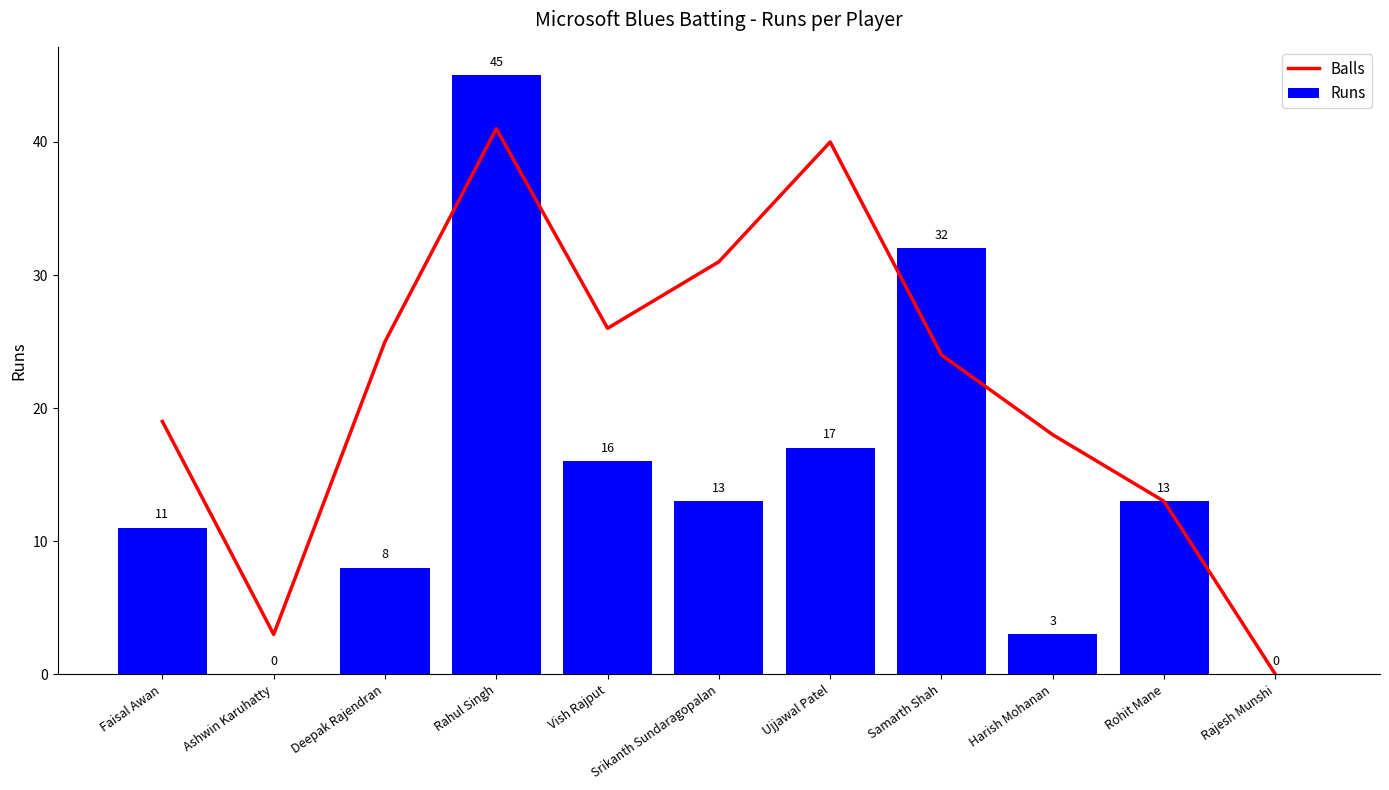

What are all the series names shown in the legend?

Balls, Runs